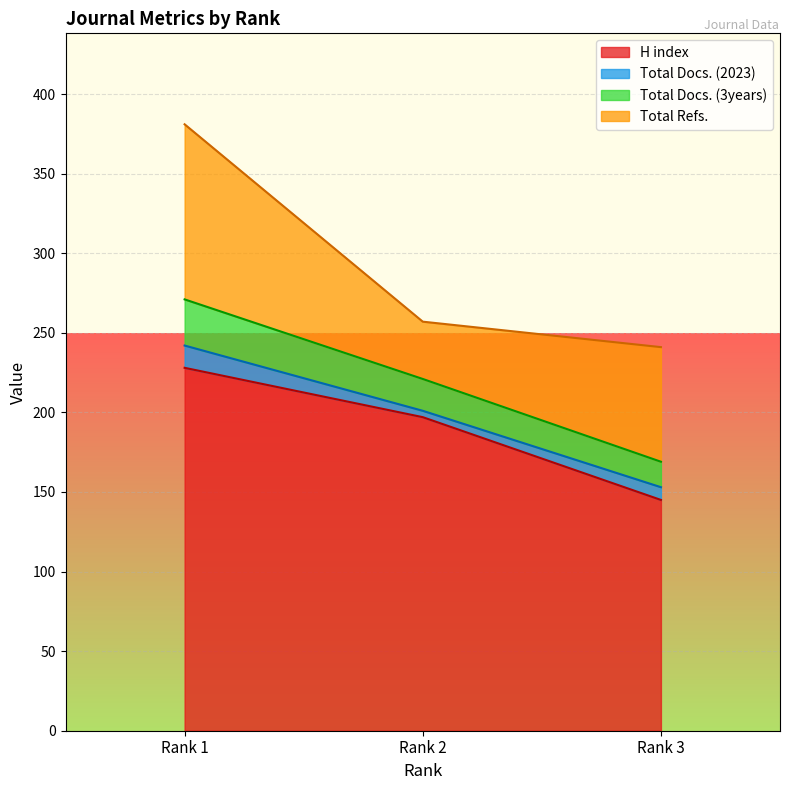

Which series has the largest range (max minus min)?

H index